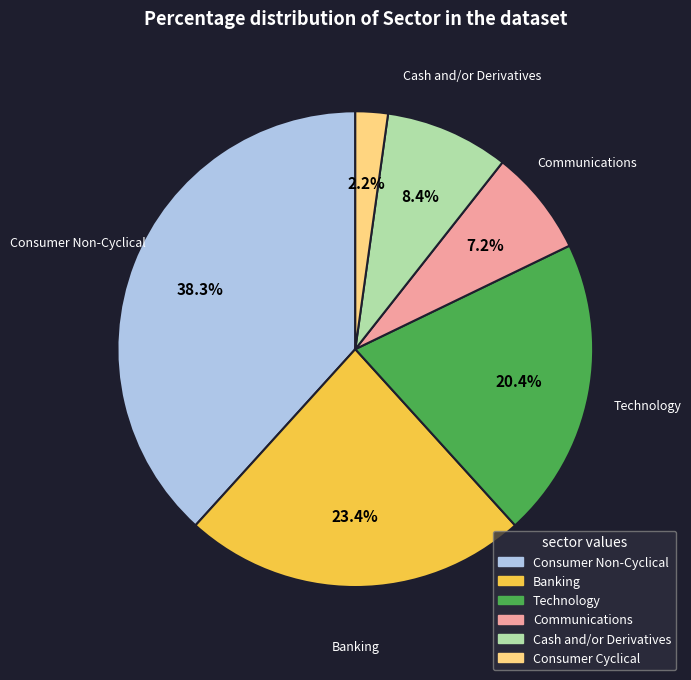

What is the ratio of the value at Communications to the value at Technology?

0.4